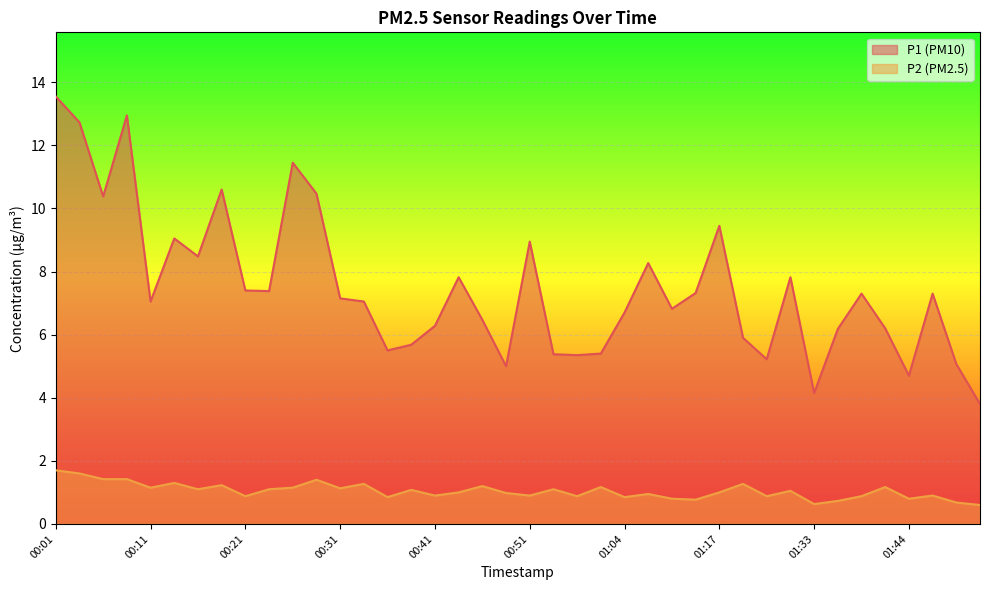

Reading right to left, transcribe all the data shown in this chart.

P1: 3.8	5.1	7.3	4.7	6.2	7.3	6.2	4.2	7.8	5.2	5.9	9.4	7.3	6.8	8.3	6.7	5.4	5.3	5.4	8.9	5.0	6.5	7.8	6.3	5.7	5.5	7.0	7.2	10.5	11.4	7.4	7.4	10.6	8.5	9.1	7.0	12.9	10.4	12.7	13.6
P2: 0.6	0.7	0.9	0.8	1.2	0.9	0.7	0.6	1.1	0.9	1.3	1.0	0.8	0.8	0.9	0.8	1.2	0.9	1.1	0.9	1.0	1.2	1.0	0.9	1.1	0.8	1.3	1.1	1.4	1.1	1.1	0.9	1.2	1.1	1.3	1.1	1.4	1.4	1.6	1.7